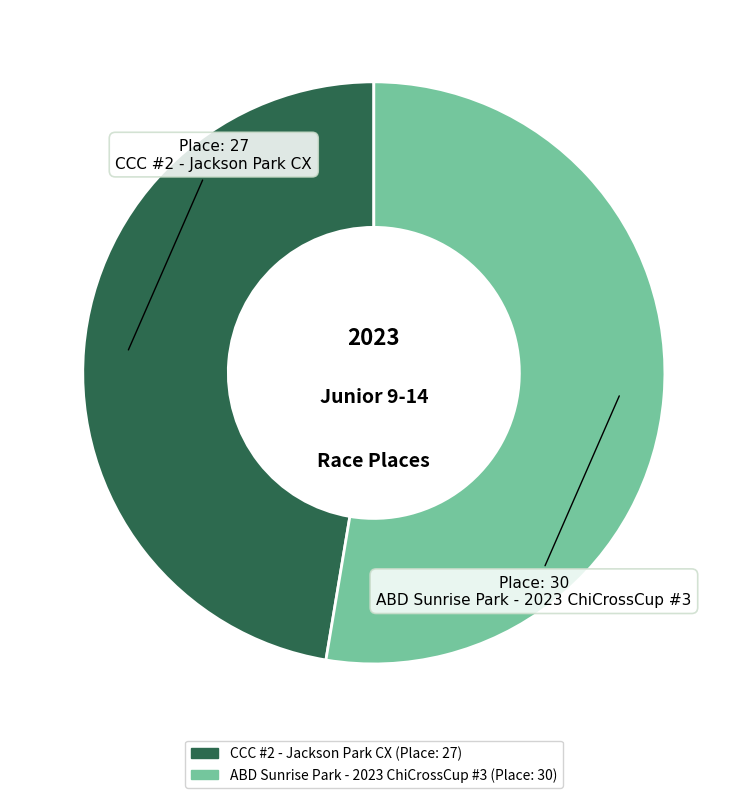

Which slice is the smallest?

CCC #2 - Jackson Park CX